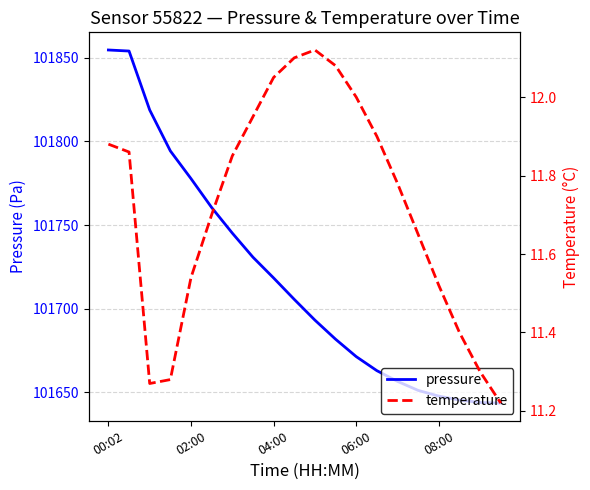

What are all the series names shown in the legend?

pressure, temperature